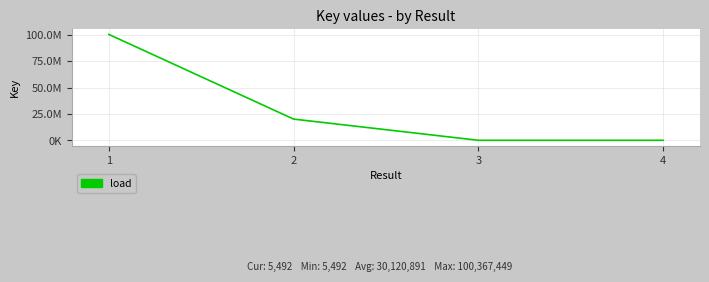

Does the chart have visible grid lines?

Yes